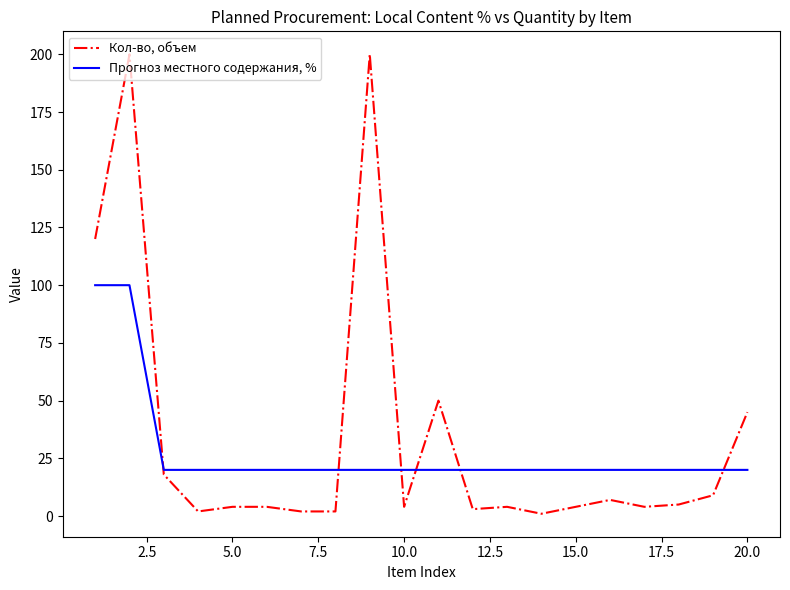

What is the maximum value for Прогноз местного содержания, %?

100